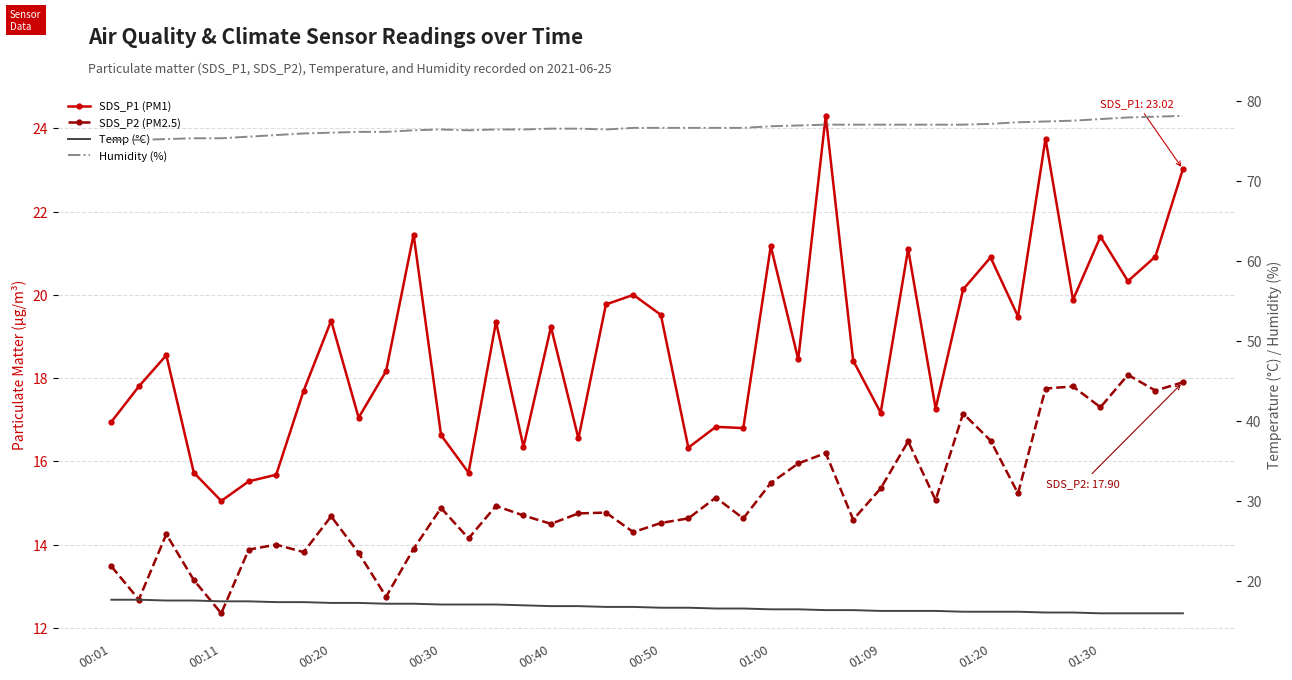

At which label does Temp (°C) first exceed 16?

00:01